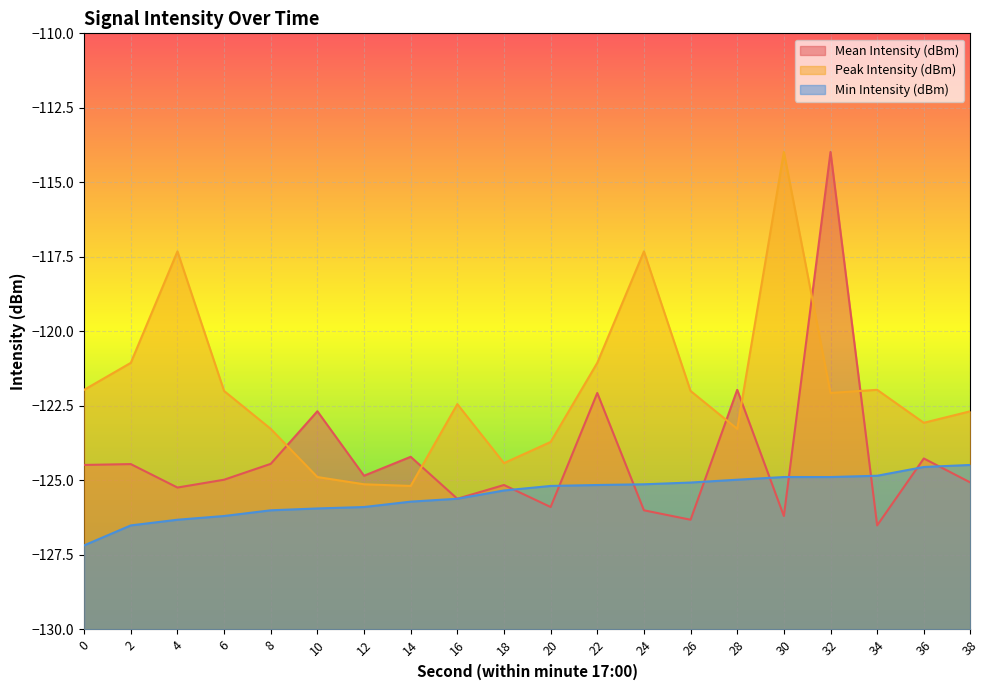

What is the difference between the maximum and minimum values in the Min Intensity (dBm) series?

2.7